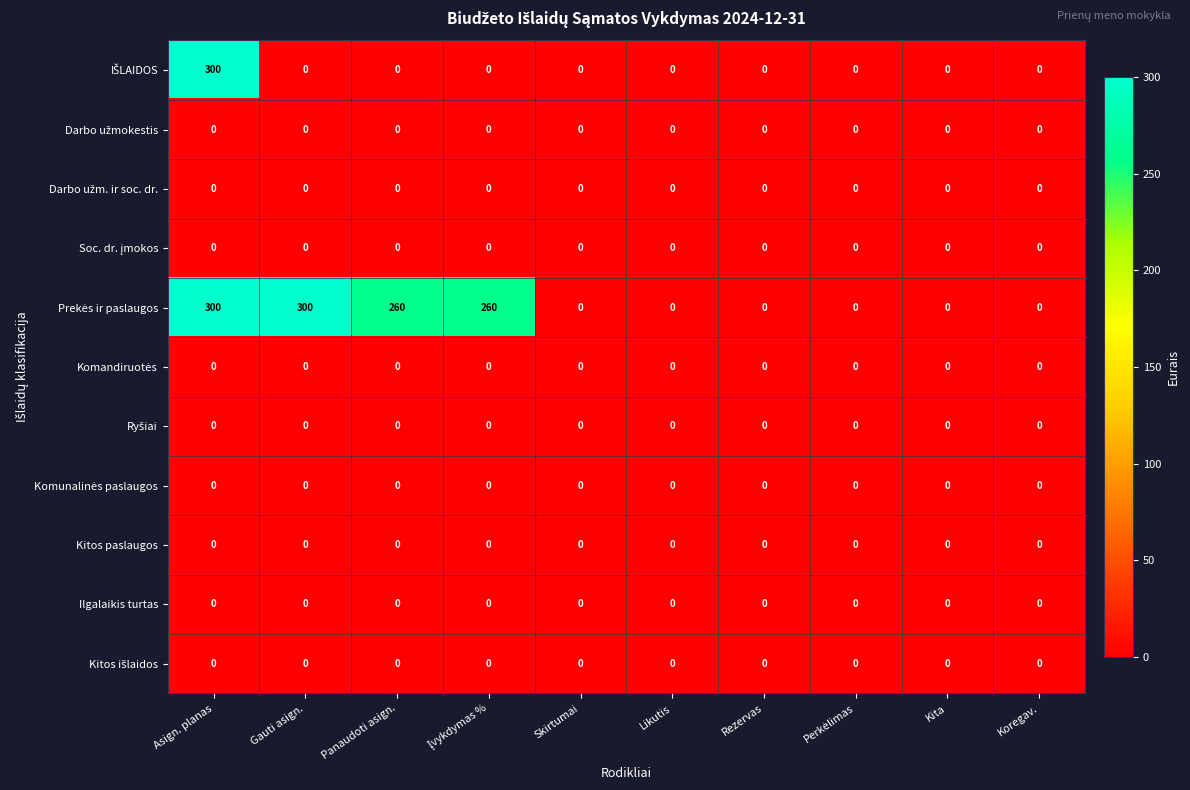

Is it true that Kitos paslaugos equals 0 at Asign. planas?

True